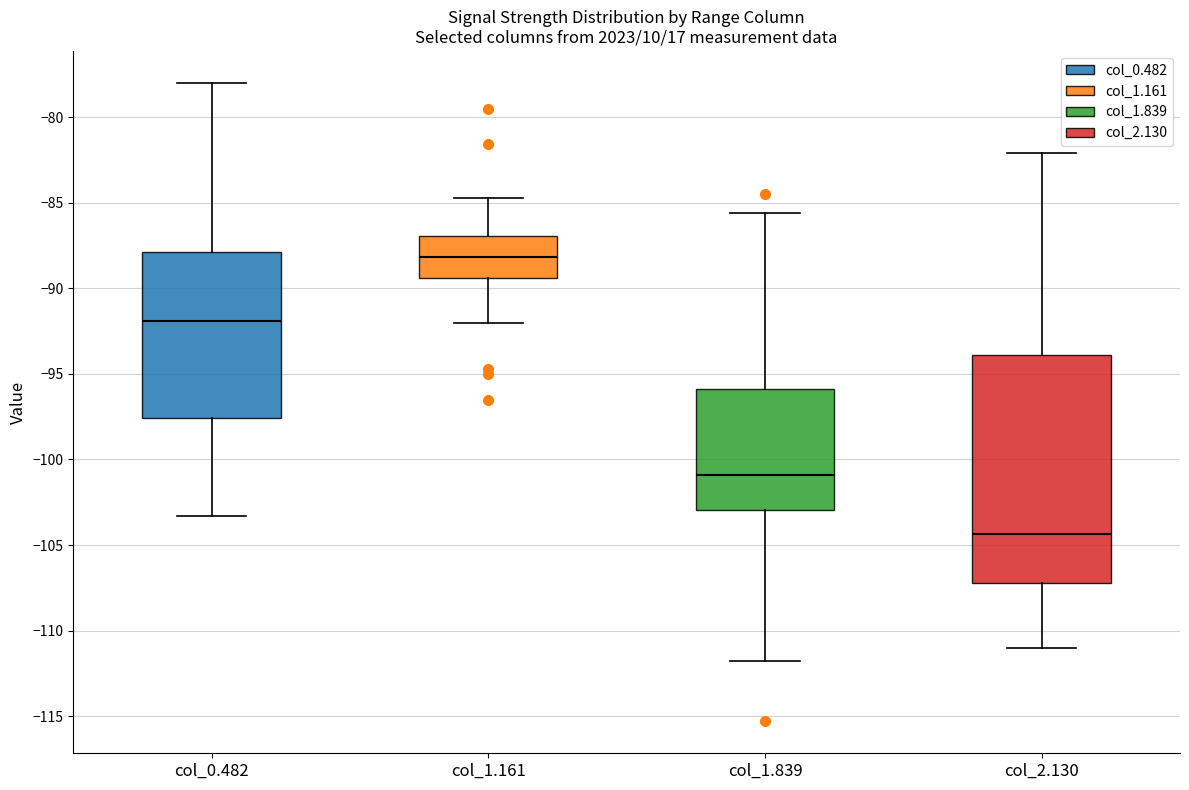

Reading left to right, transcribe this box plot: for each box, give where its median line is, the range the box spans, and where its two whiskers end, as read against the y-axis. The values are not printed on the chart, so give them approximately, as read against the axis.

col_0.482: median -92.0, box -97.5 to -88.0, whiskers -103.5 to -78.0
col_1.161: median -88.0, box -89.5 to -87.0, whiskers -92.0 to -84.5
col_1.839: median -101.0, box -103.0 to -96.0, whiskers -112.0 to -85.5
col_2.130: median -104.5, box -107.0 to -94.0, whiskers -111.0 to -82.0